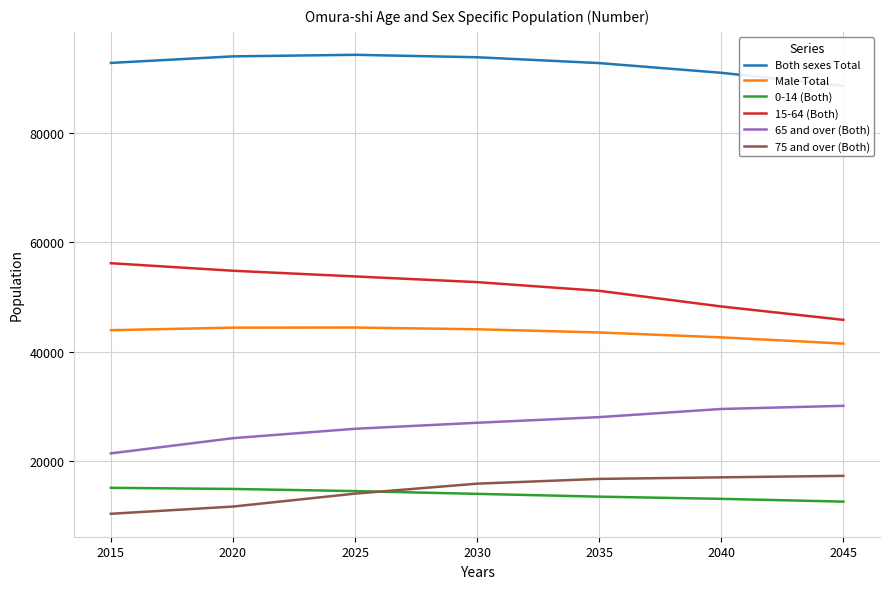

The 75 and over (Both) series shows 14111 at 2015. True or false?

False